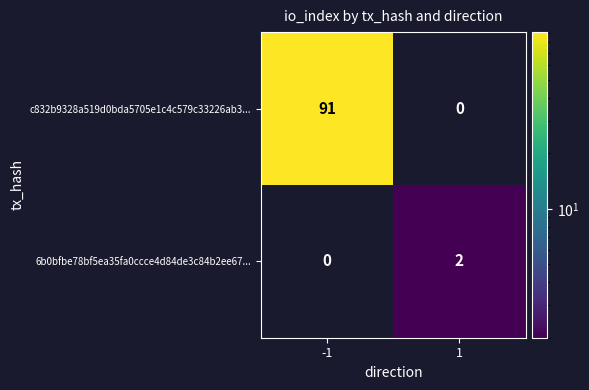

Which category has the highest value across all series?

-1